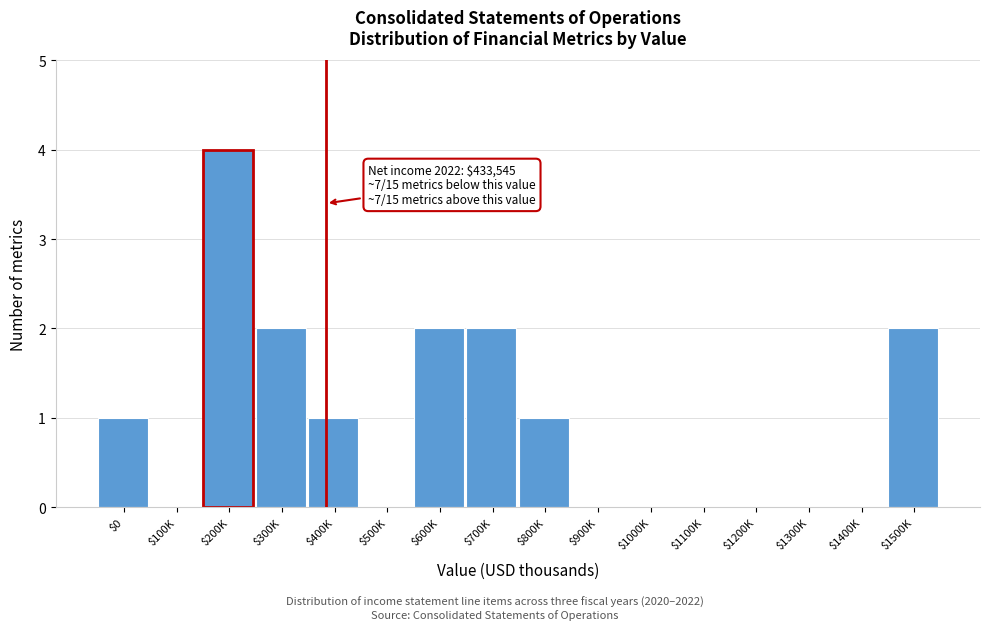

True or false: the data shows 2 at $400K.

False